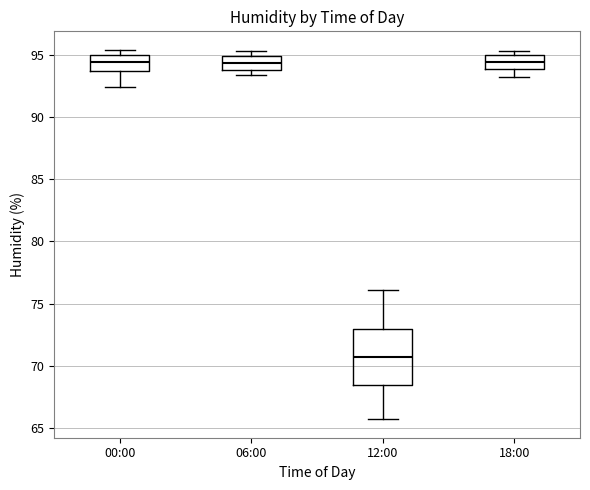

Where is the lower edge of the box for 06:00 on the y-axis? The values are not printed on the chart, so give them approximately, as read against the axis.

94.0